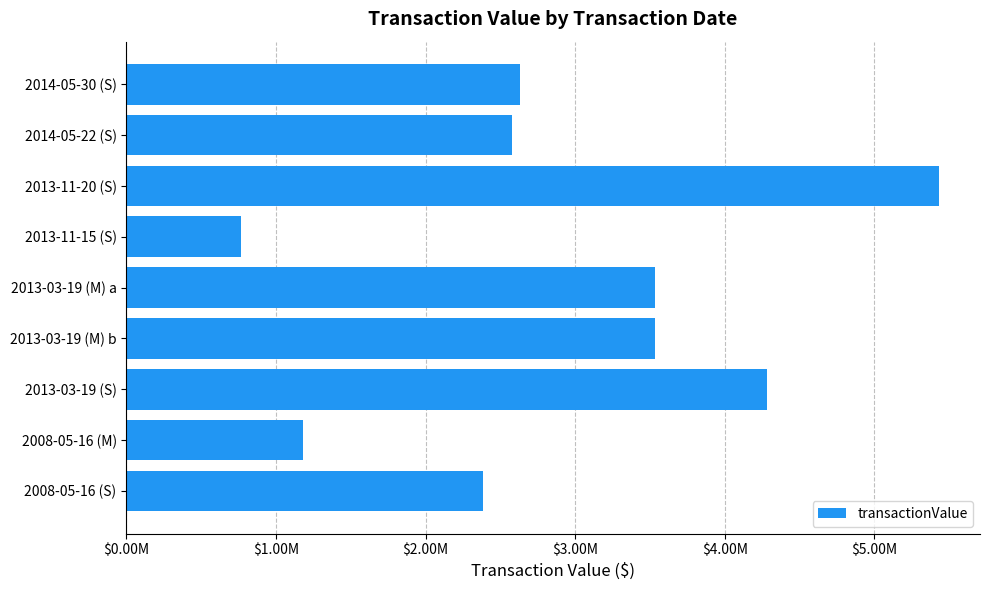

Does the chart contain any negative values?

No